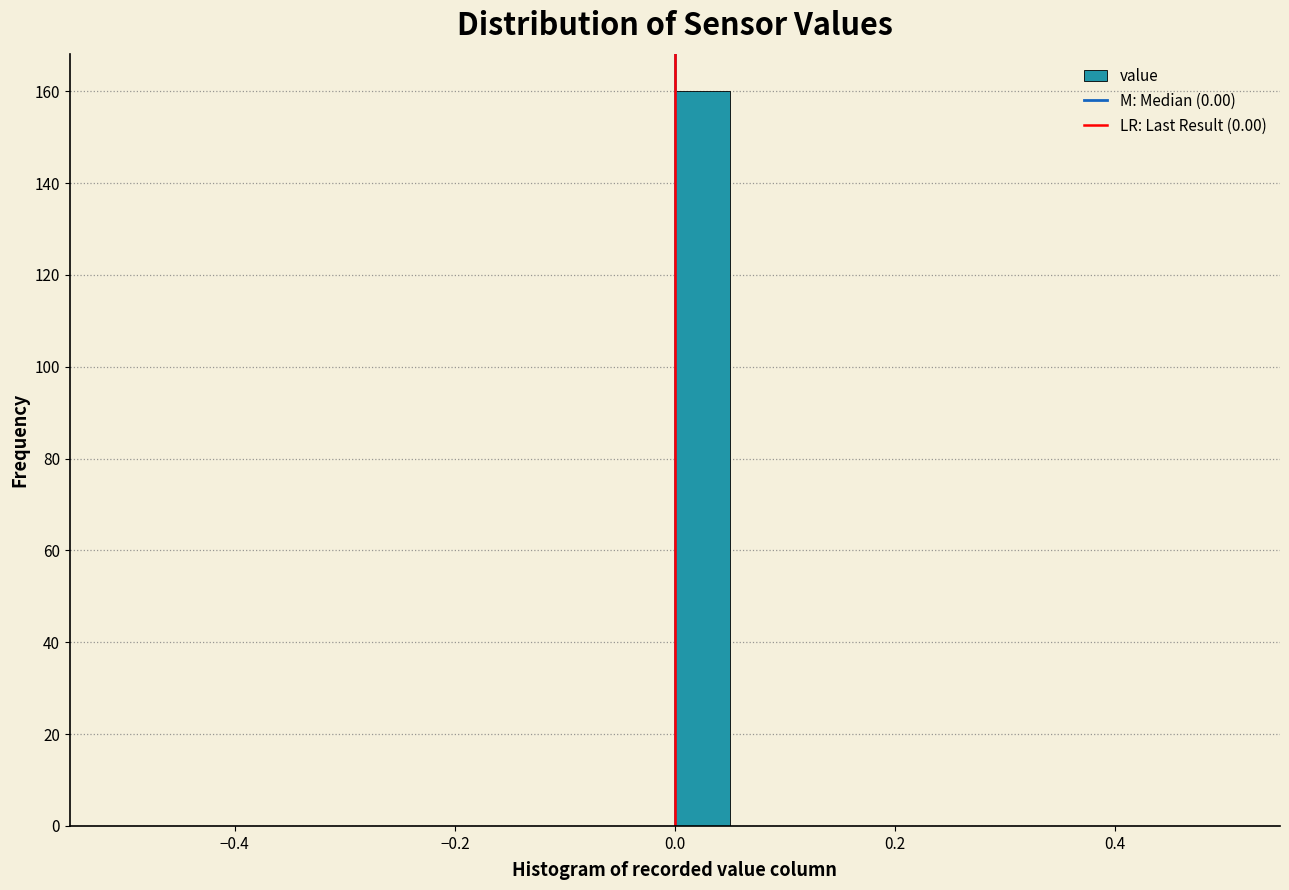

Read against the x-axis, roughly where is the centre of the tallest bar?

0.02